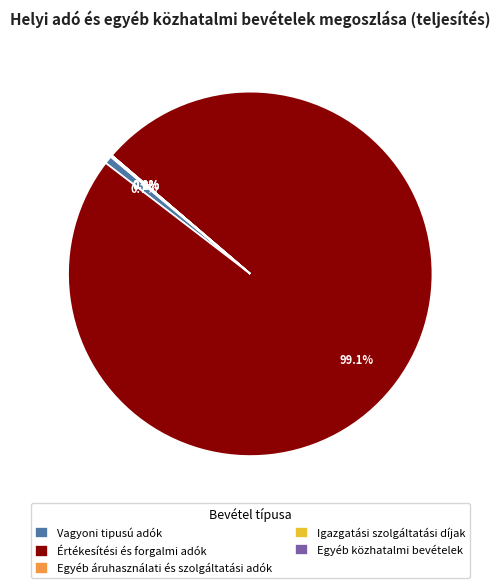

What is the ratio of the value at Értékesítési és forgalmi adók to the value at Vagyoni tipusú adók?

141.0